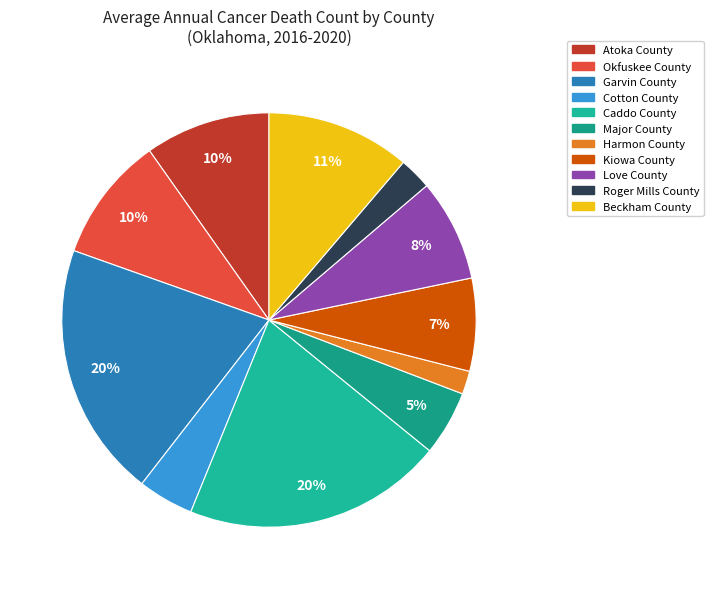

How many segments does this pie chart have?

11